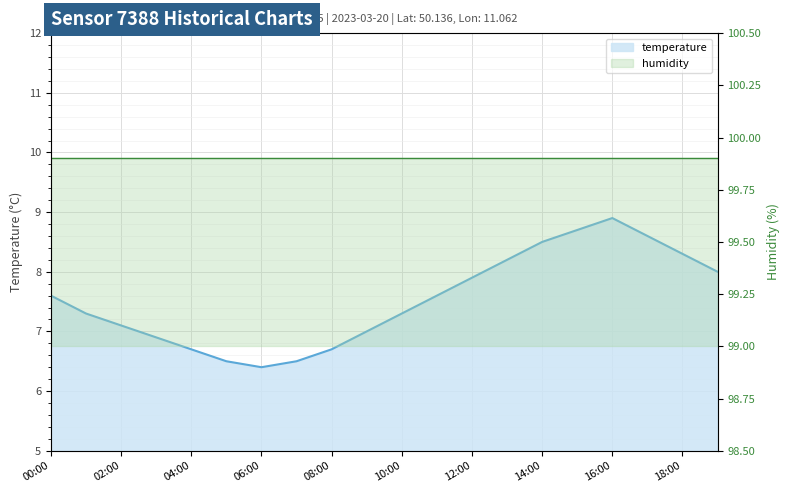

Reading left to right, what are all the values shown in this chart?

7.6	7.3	7.1	6.9	6.7	6.5	6.4	6.5	6.7	7.0	7.3	7.6	7.9	8.2	8.5	8.7	8.9	8.6	8.3	8.0